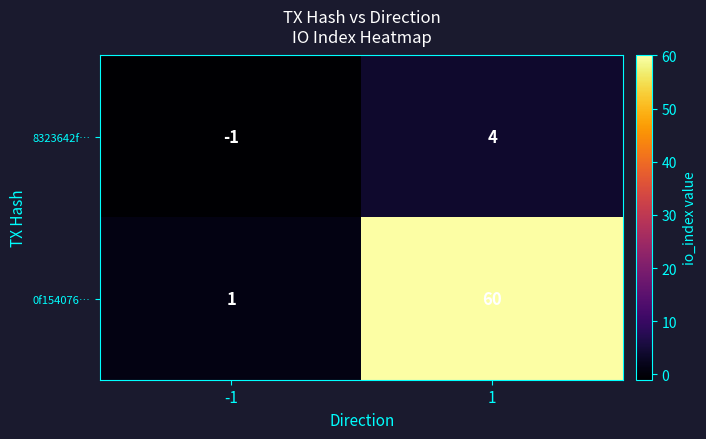

What is the difference between the highest and lowest values at 1?

56